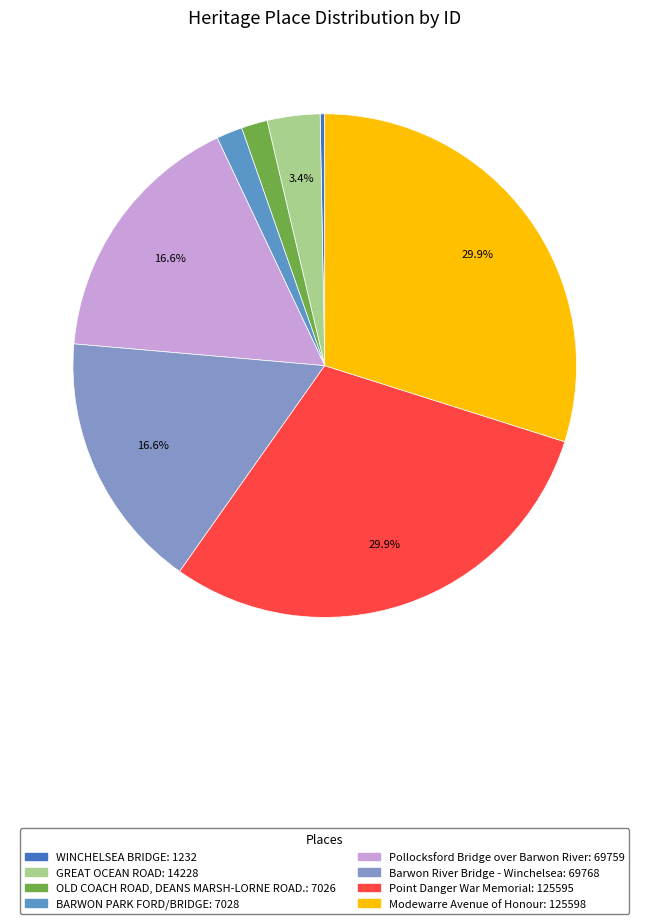

Combined, do Modewarre Avenue of Honour and OLD COACH ROAD, DEANS MARSH-LORNE ROAD. account for over 50%?

No